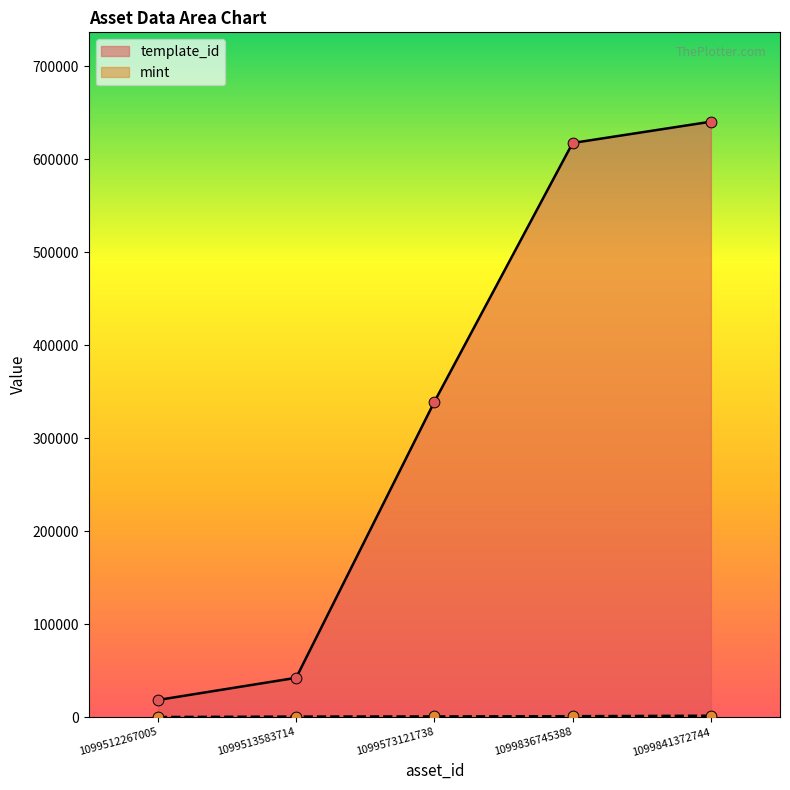

What is the total value across all series at 1099841372744?

642074